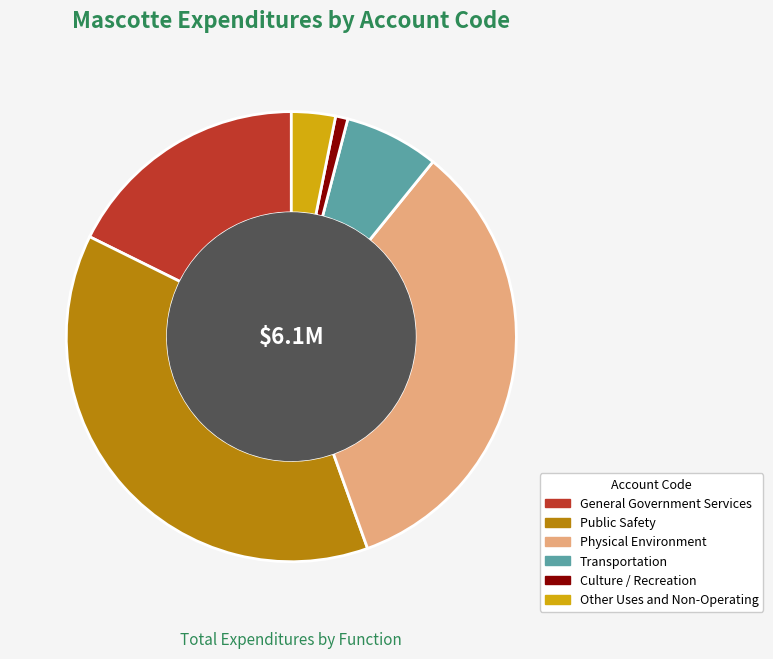

Is the sum of Culture / Recreation and Transportation greater than half?

No